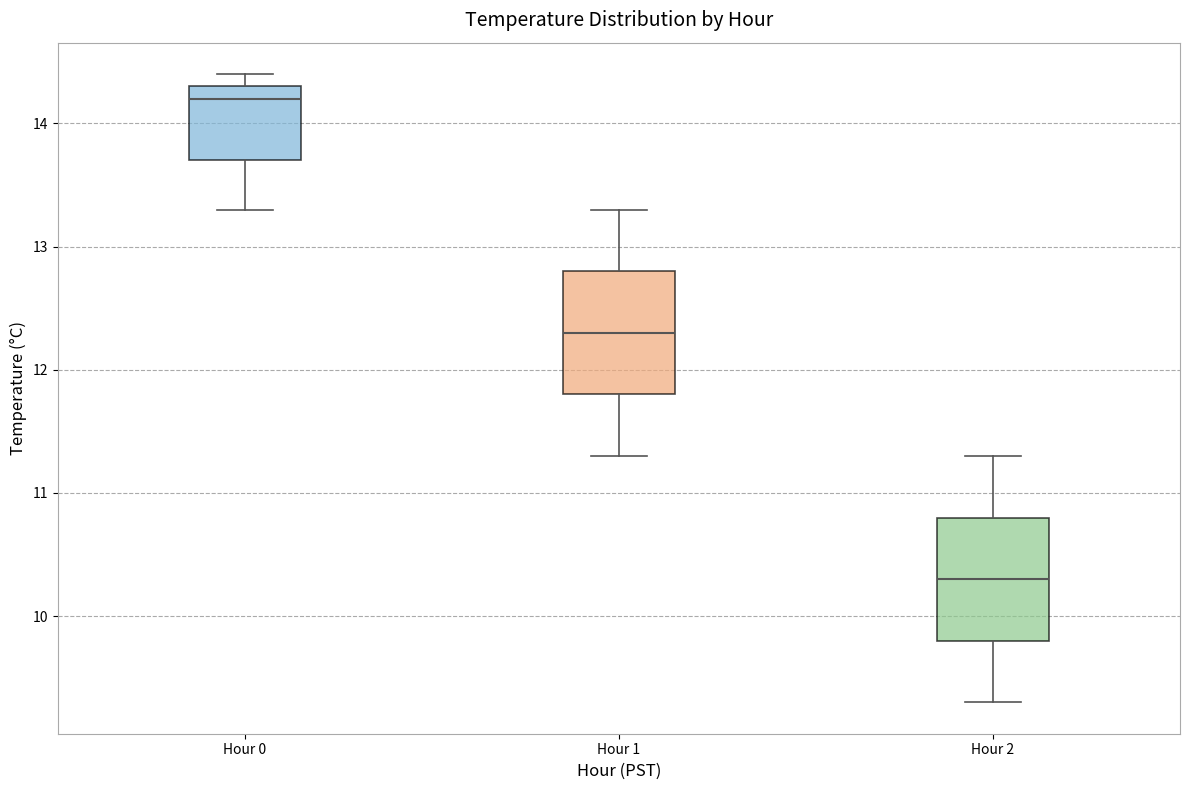

Reading left to right, transcribe this box plot: for each box, give where its median line is, the range the box spans, and where its two whiskers end, as read against the y-axis. The values are not printed on the chart, so give them approximately, as read against the axis.

Hour 0: median 14.2, box 13.7 to 14.3, whiskers 13.3 to 14.4
Hour 1: median 12.3, box 11.8 to 12.8, whiskers 11.3 to 13.3
Hour 2: median 10.3, box 9.8 to 10.8, whiskers 9.3 to 11.3